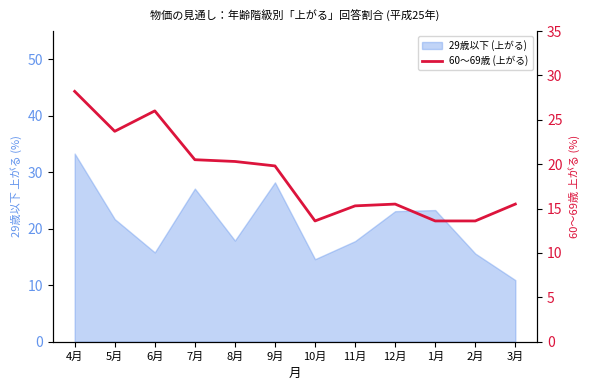

What is the average value?

18.8